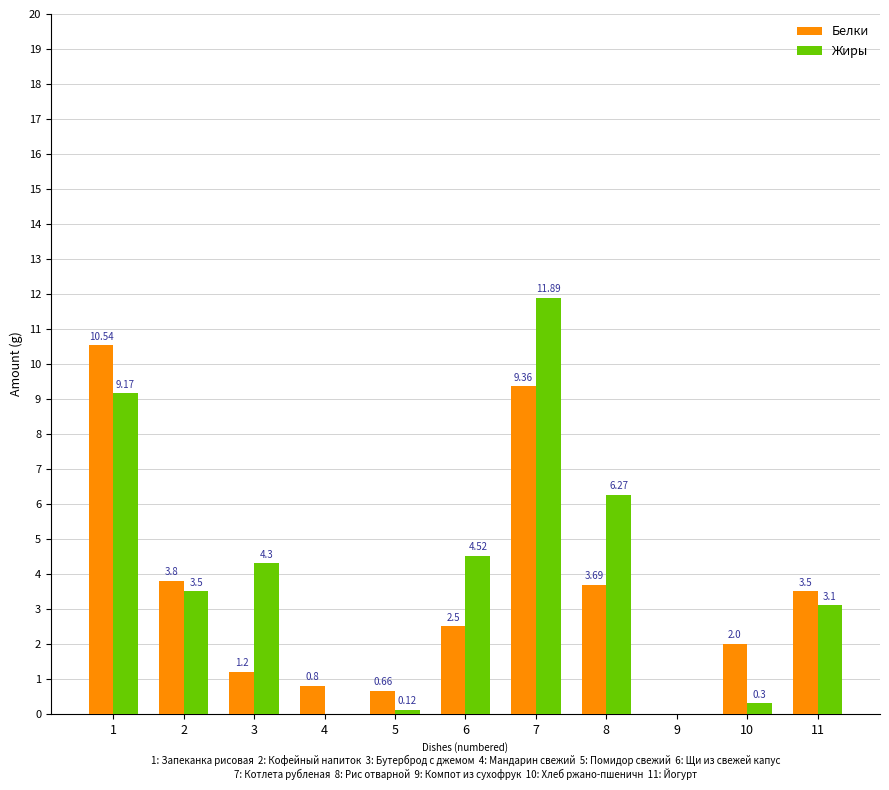

How many data points does each series have?

11